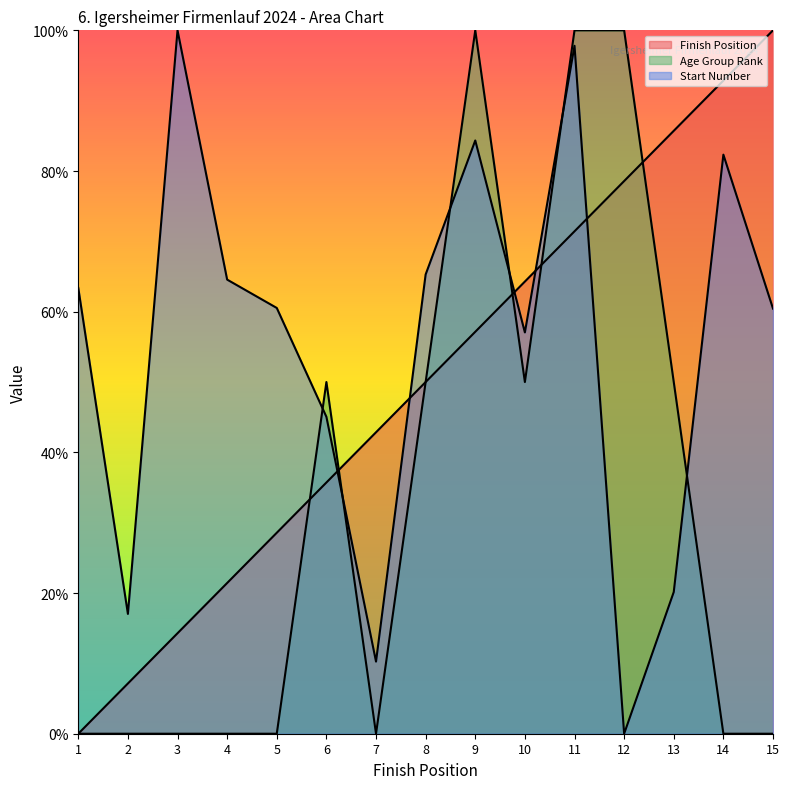

How many positive values does the Age Group Rank series have?

7